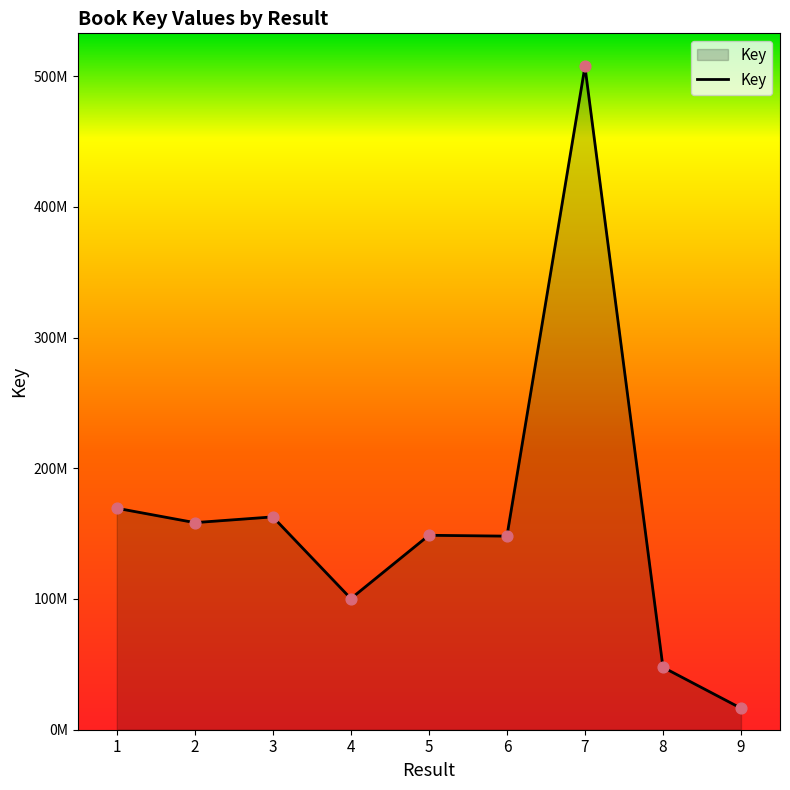

Is this an area chart (filled region under the line)?

Yes